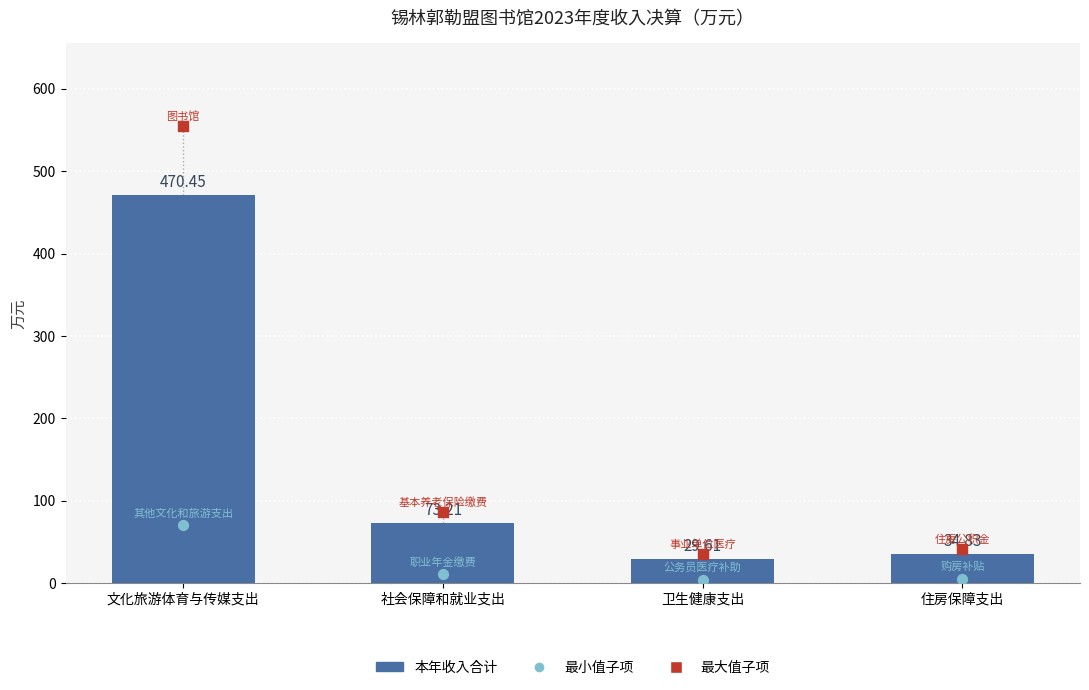

Which series contains the lowest Y value?

最小值子项